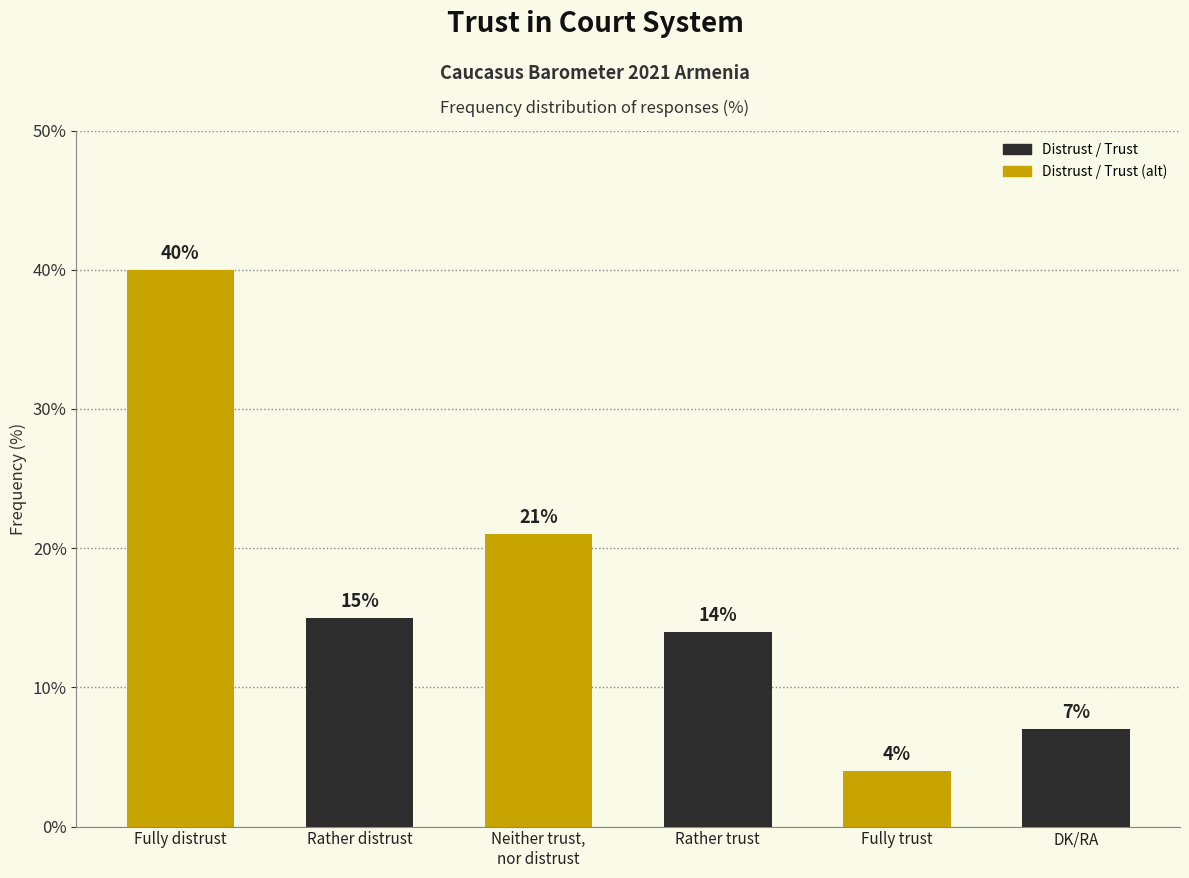

True or false: the data shows 31 at Neither trust,
nor distrust.

False